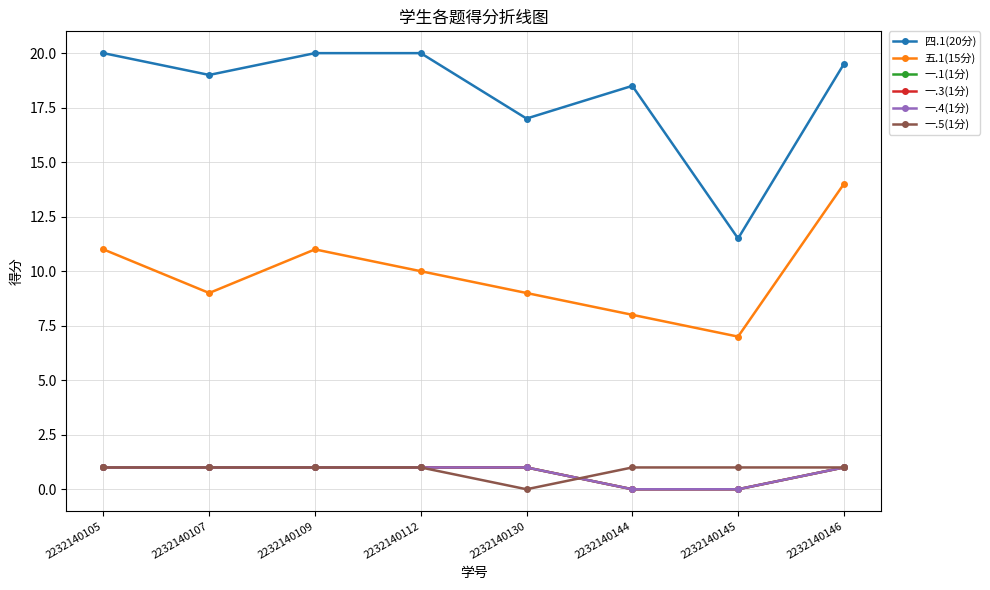

Is it true that 一.4(1分) equals 0.6 at 2232140144?

False